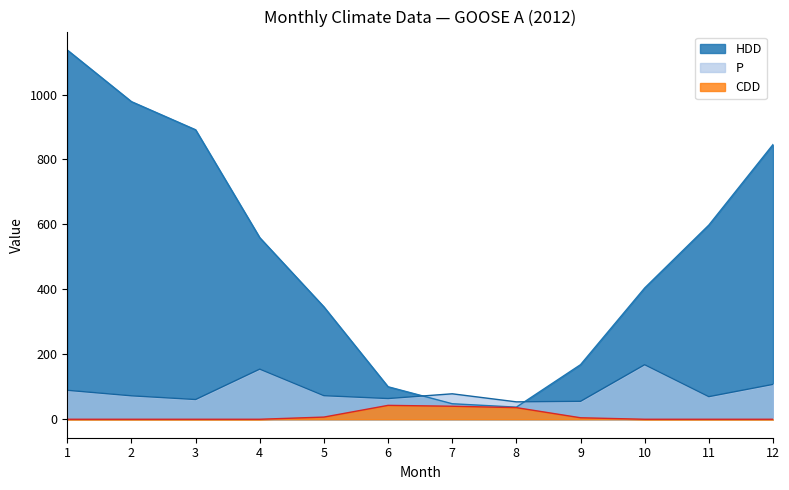

Is it true that Tn equals 154.2 at 10?

False